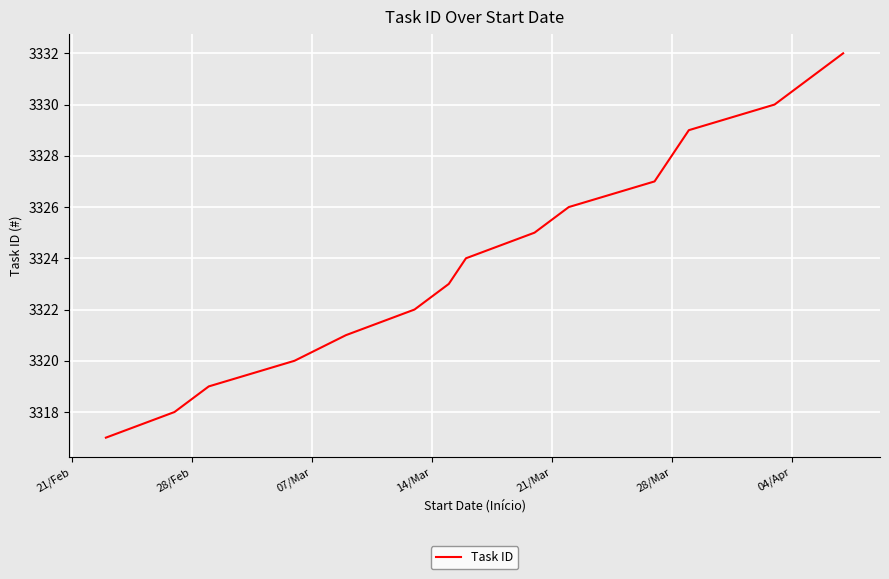

What is the difference between the maximum and minimum values?

15